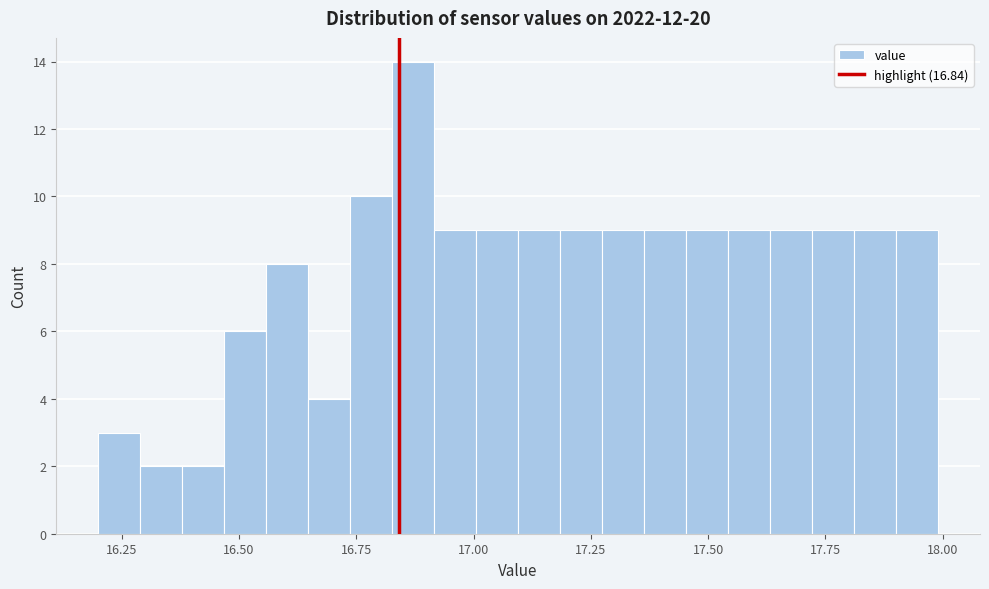

Read against the x-axis, roughly where is the centre of the tallest bar?

16.85